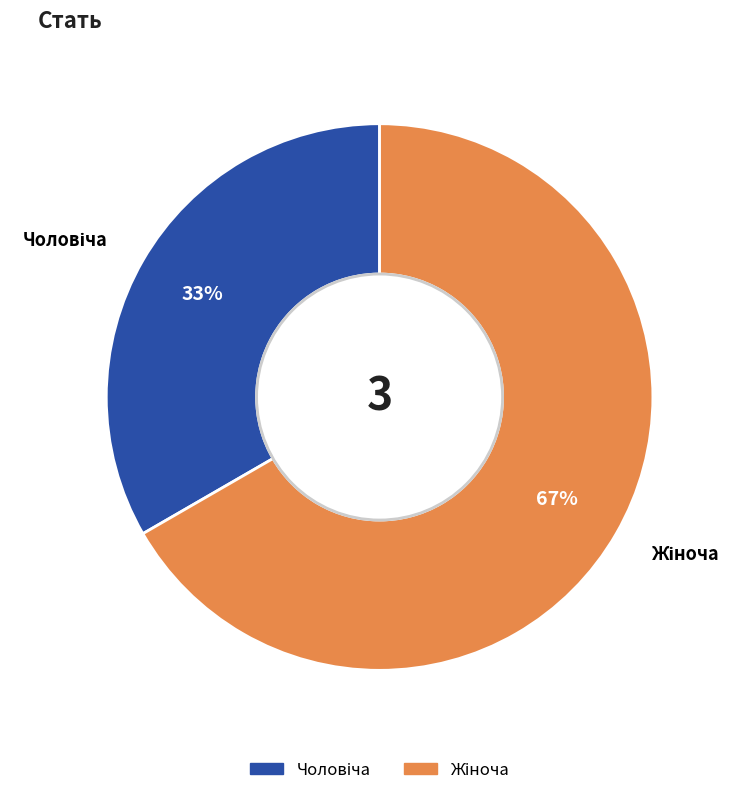

Count the number of slices in the pie.

2